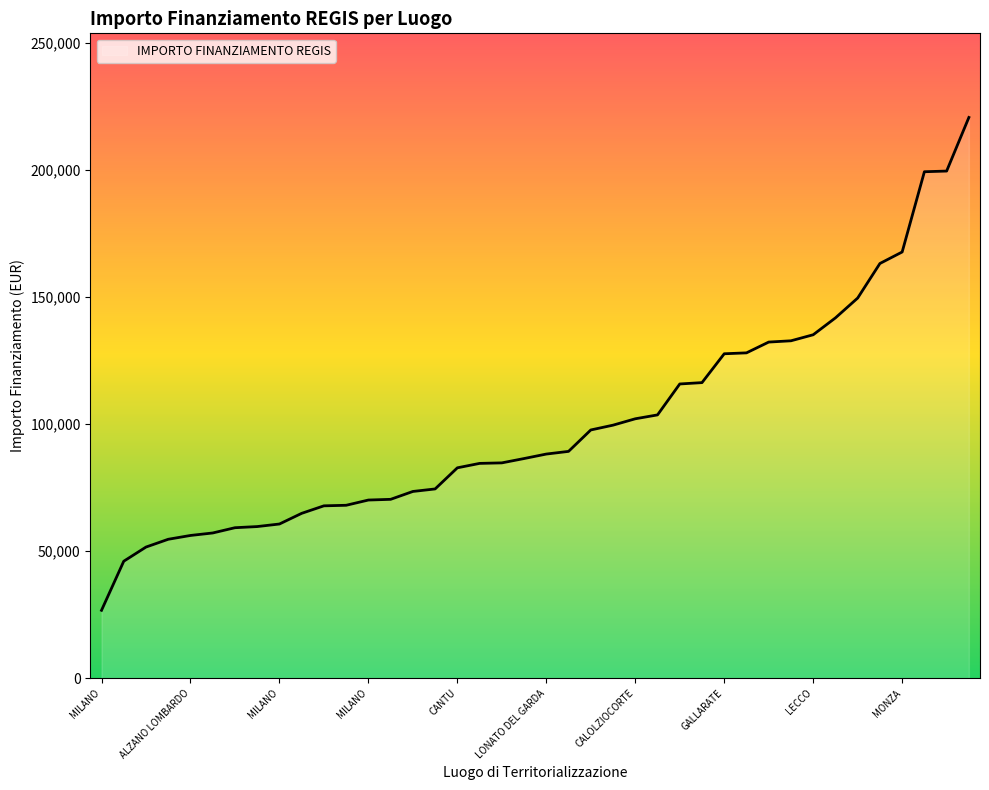

Which label corresponds to the smallest value in the chart?

MILANO